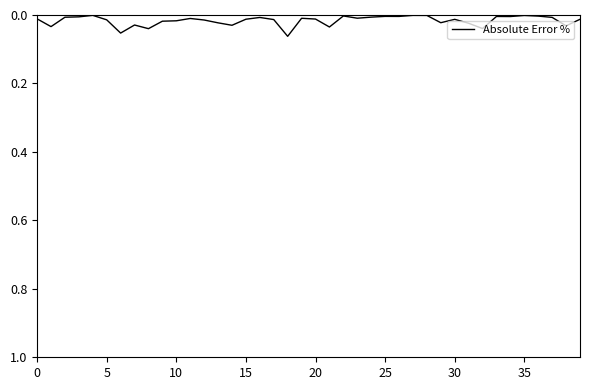

What is the label of the 11th point from the right?

29